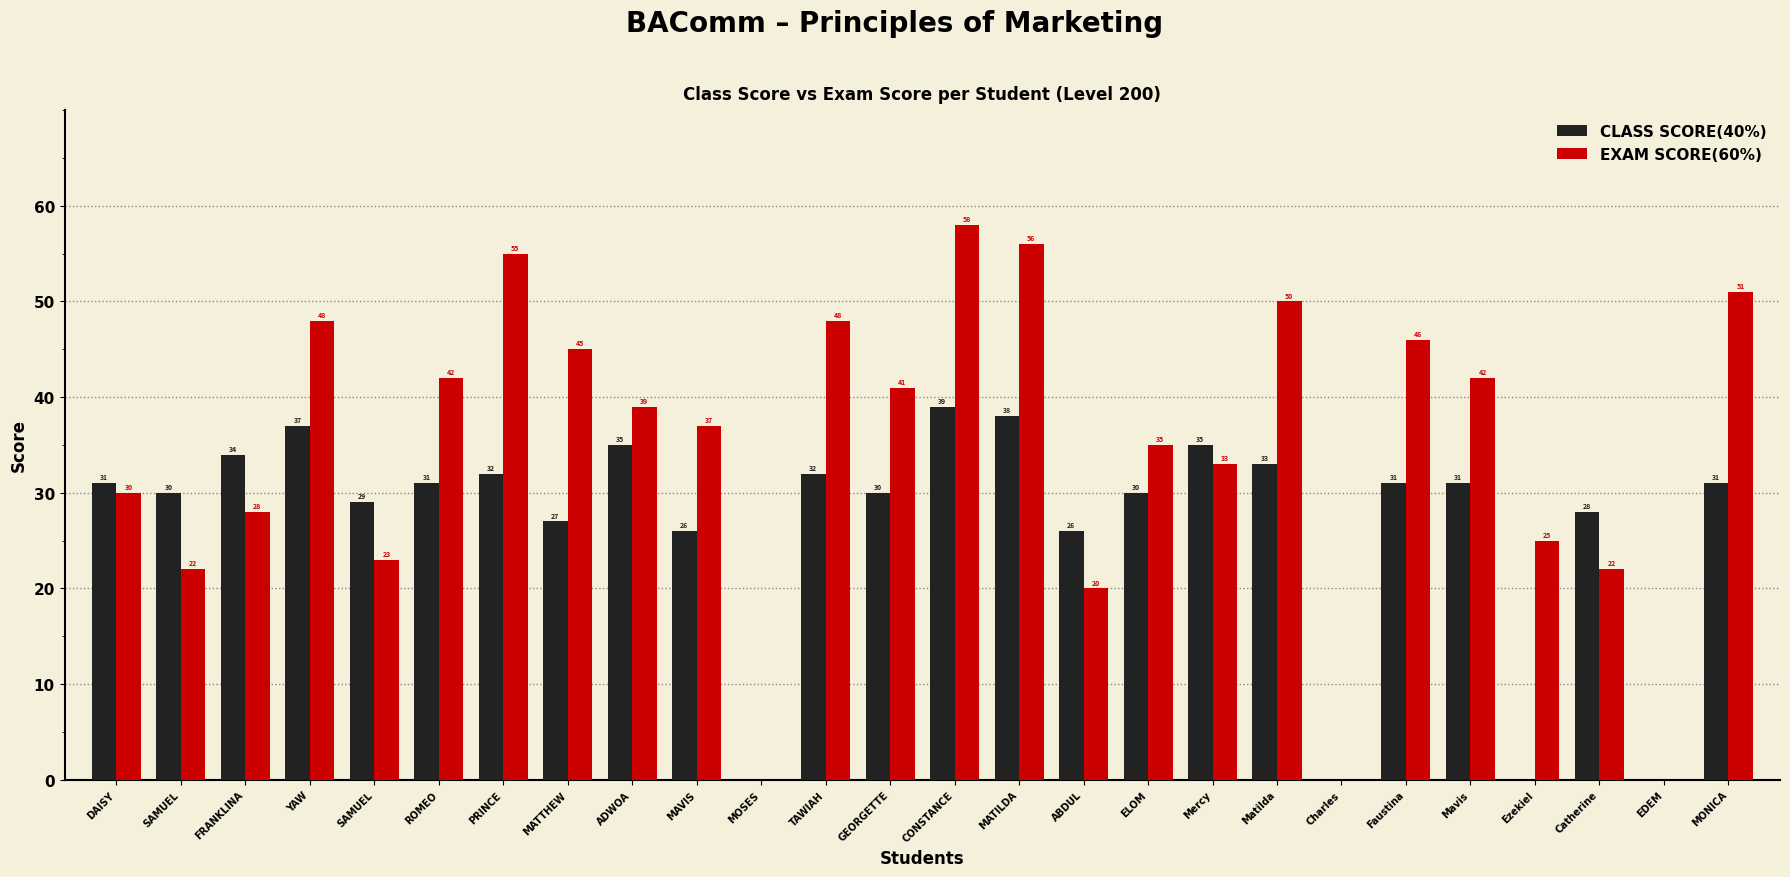

At Mercy, list the series in order from largest to smallest.

CLASS SCORE(40%), EXAM SCORE(60%)